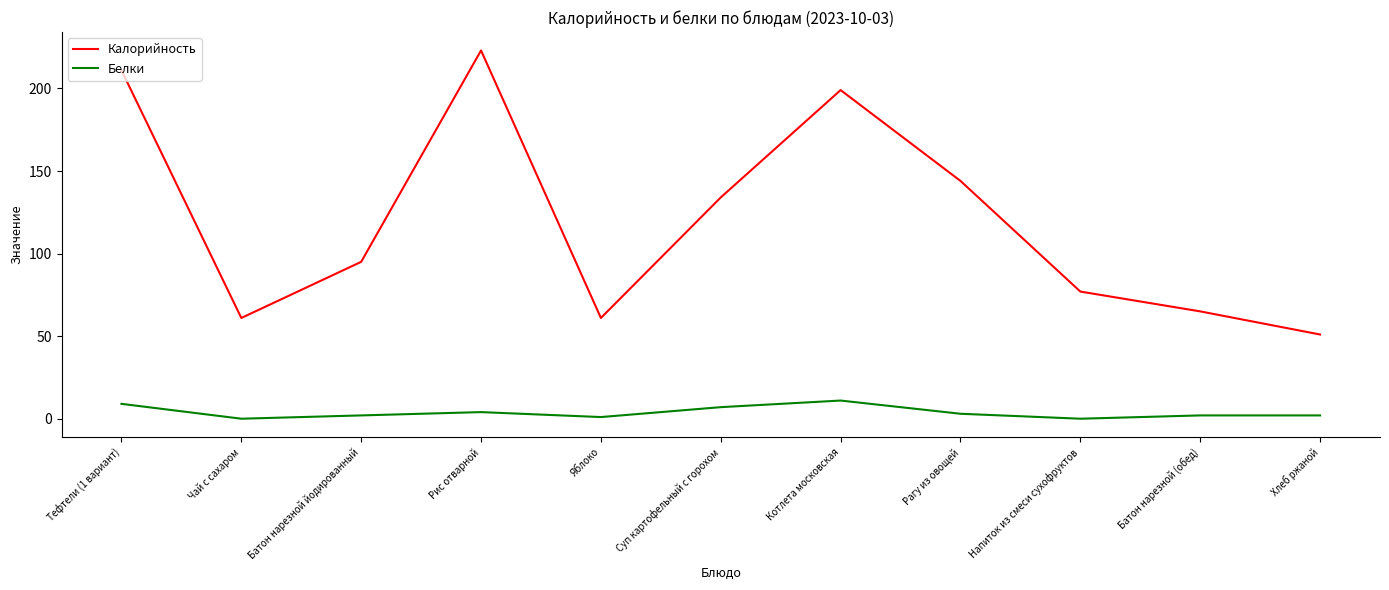

Where is Калорийность nearest to the value 137?

Суп картофельный с горохом